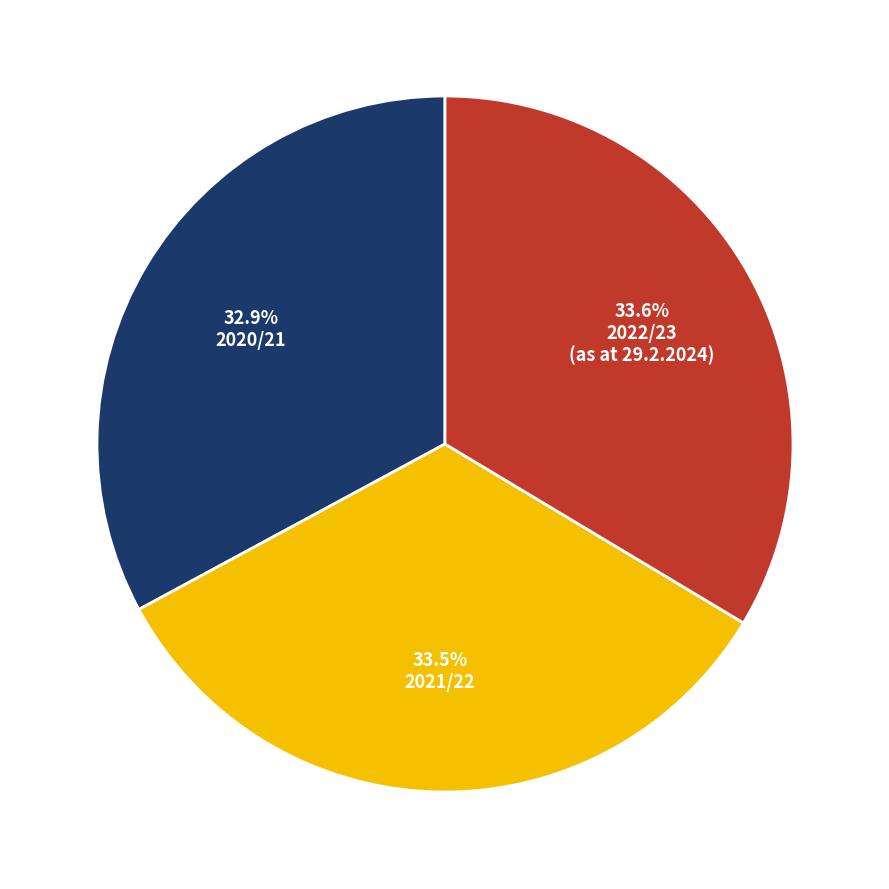

Does any single category account for the majority?

No